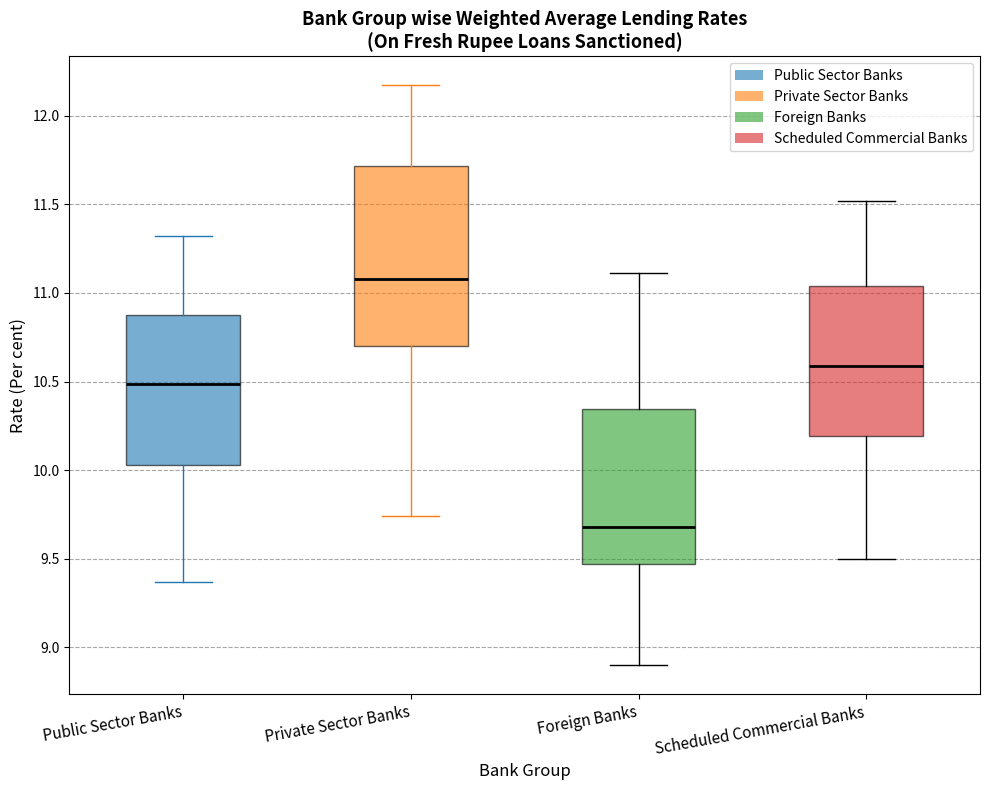

Comparing the boxes themselves (not the whiskers), which one is the tallest?

Private Sector Banks